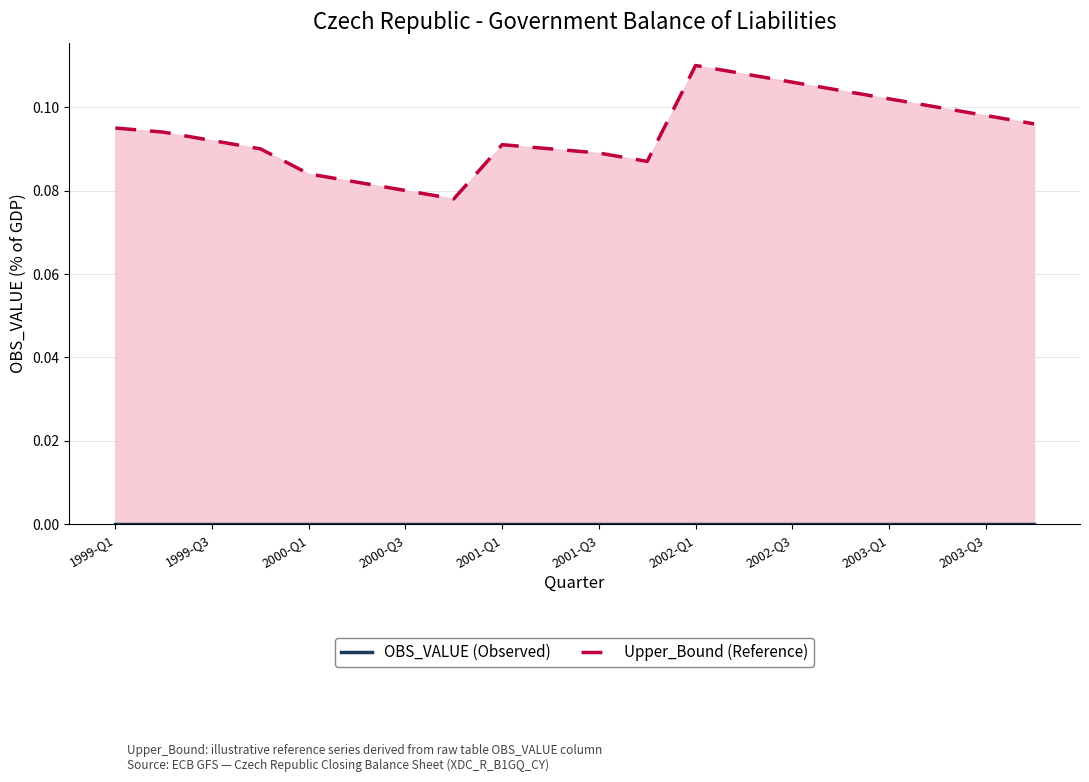

True or false: Upper_Bound and OBS_VALUE intersect in this chart.

False